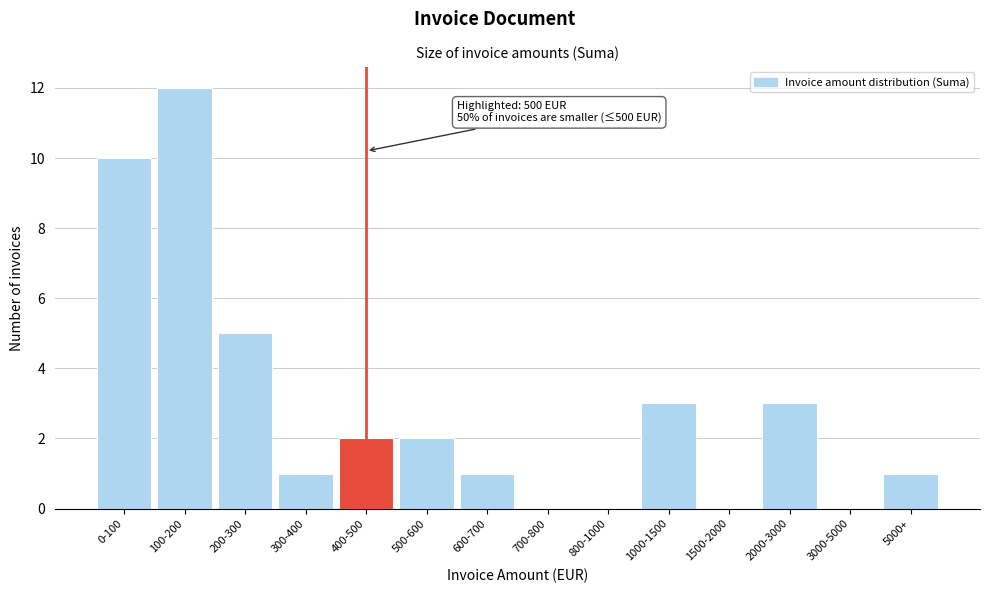

Reading left to right, what are all the values shown in this chart?

0-100=10	100-200=12	200-300=5	300-400=1	400-500=2	500-600=2	600-700=1	700-800=0	800-1000=0	1000-1500=3	1500-2000=0	2000-3000=3	3000-5000=0	5000+=1